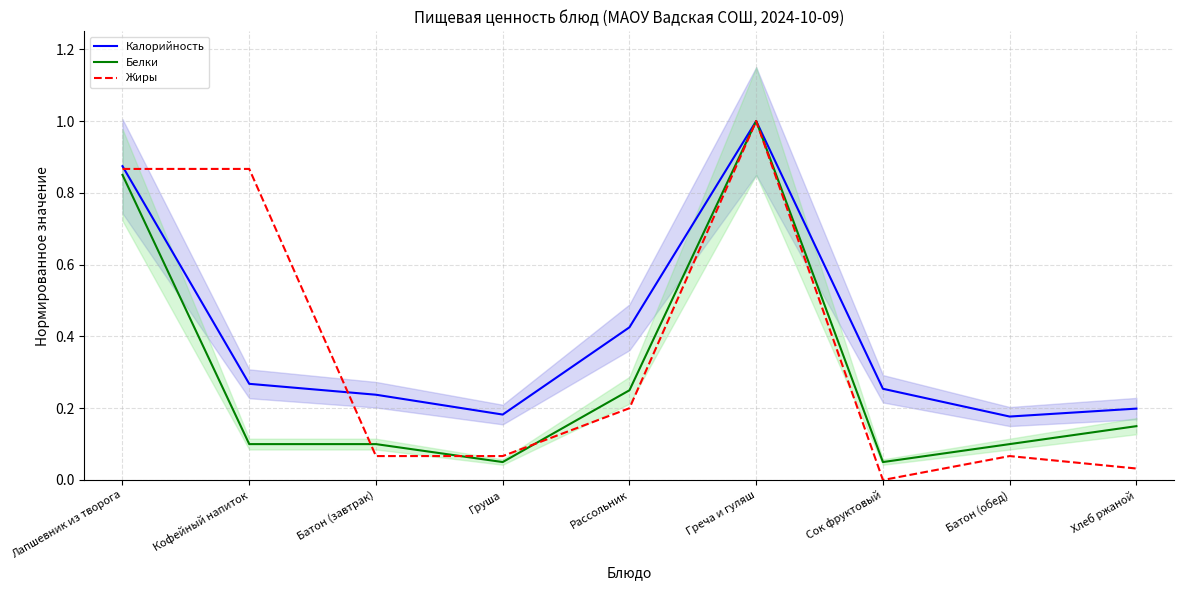

Is it true that Белки equals 1.0 at Греча и гуляш?

True